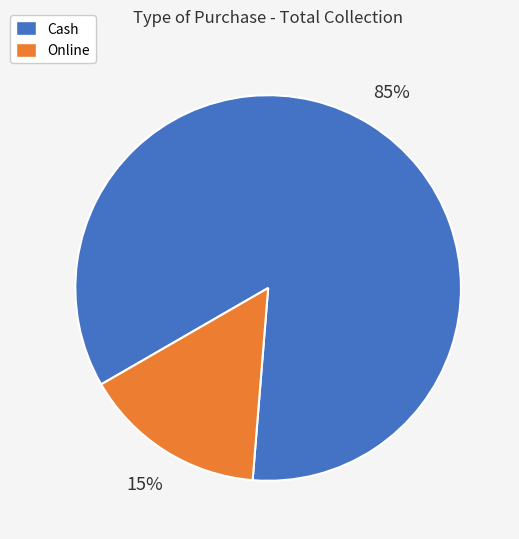

Is it true that Online is 6% of the pie?

False